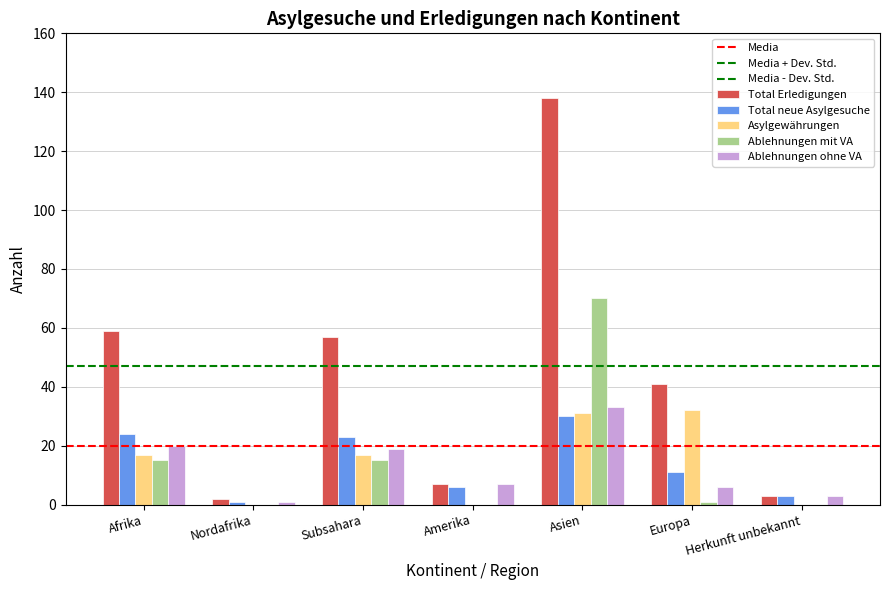

What is the label of the 1st bar from the right?

Herkunft unbekannt